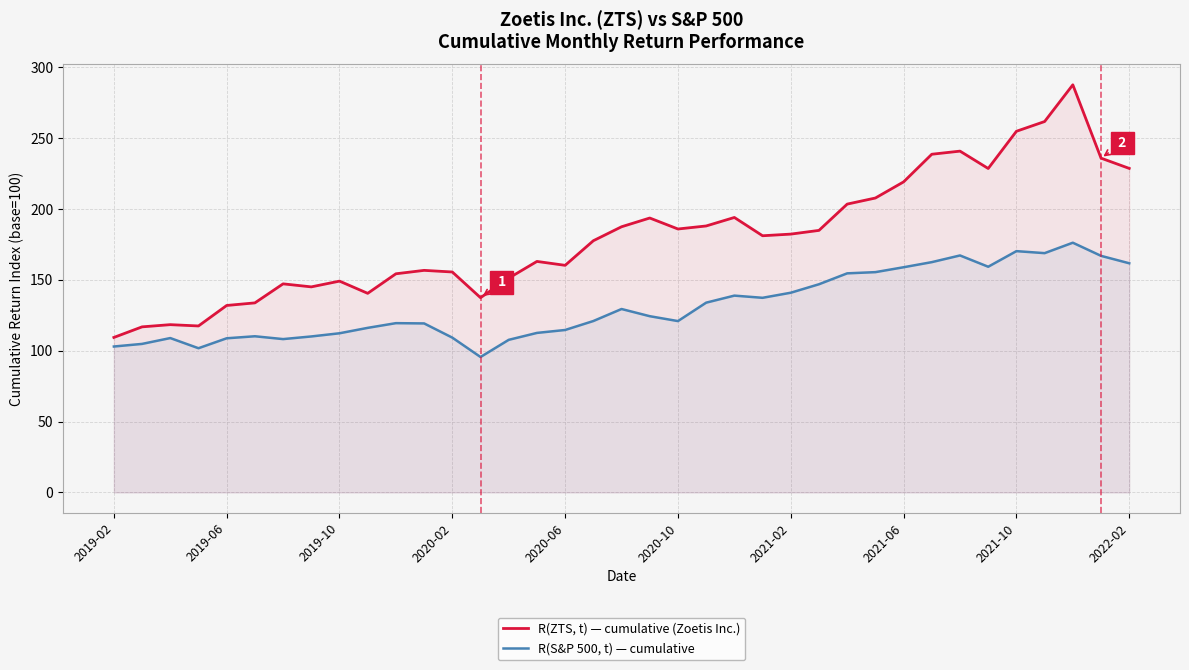

What is the value of the R(ZTS, t) — cumulative (Zoetis Inc.) point at the 12th from the left?

156.7